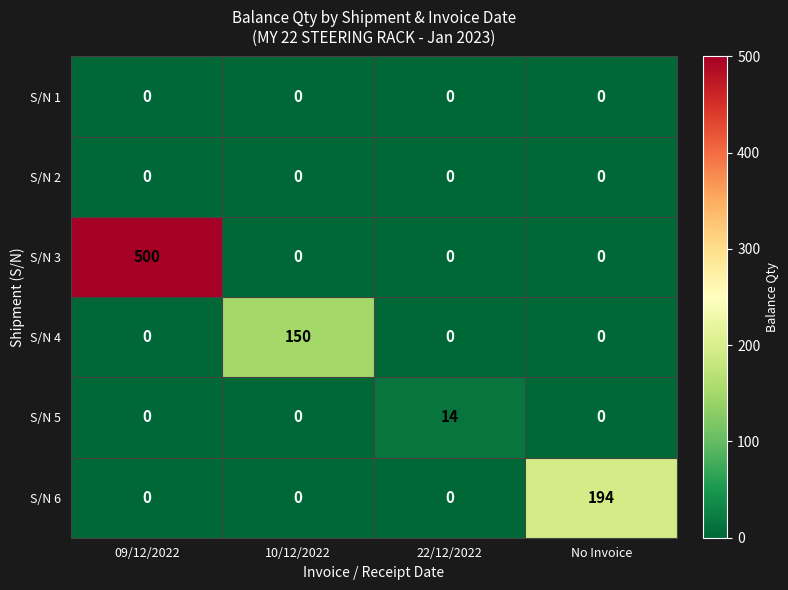

Reading left to right, what are all the values shown in this chart?

S/N 1: 09/12/2022=0	10/12/2022=0	22/12/2022=0	No Invoice=0
S/N 2: 09/12/2022=0	10/12/2022=0	22/12/2022=0	No Invoice=0
S/N 3: 09/12/2022=500	10/12/2022=0	22/12/2022=0	No Invoice=0
S/N 4: 09/12/2022=0	10/12/2022=150	22/12/2022=0	No Invoice=0
S/N 5: 09/12/2022=0	10/12/2022=0	22/12/2022=14	No Invoice=0
S/N 6: 09/12/2022=0	10/12/2022=0	22/12/2022=0	No Invoice=194